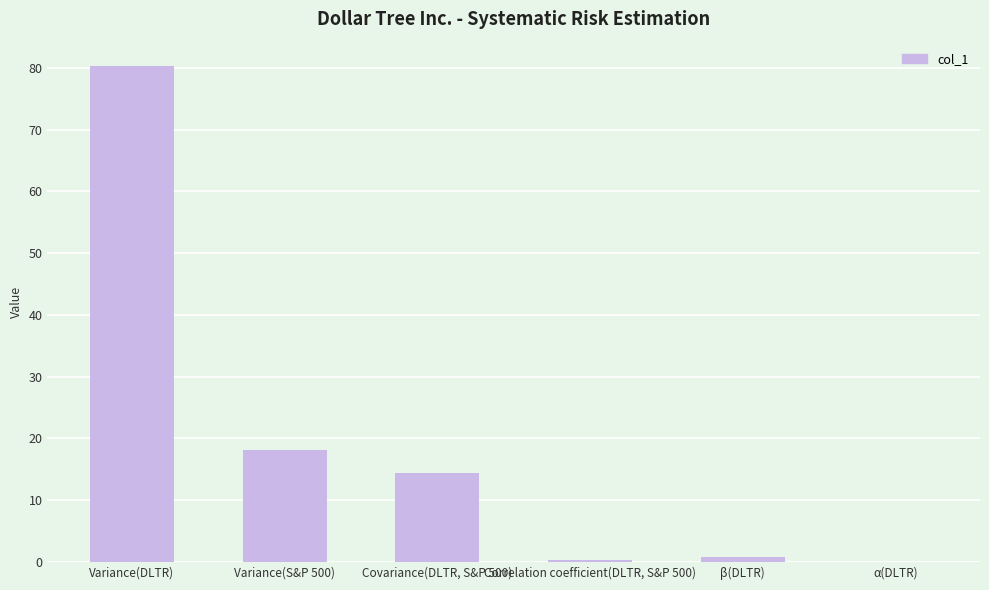

The chart shows a value of 18.0 at Variance(S&P 500). True or false?

True